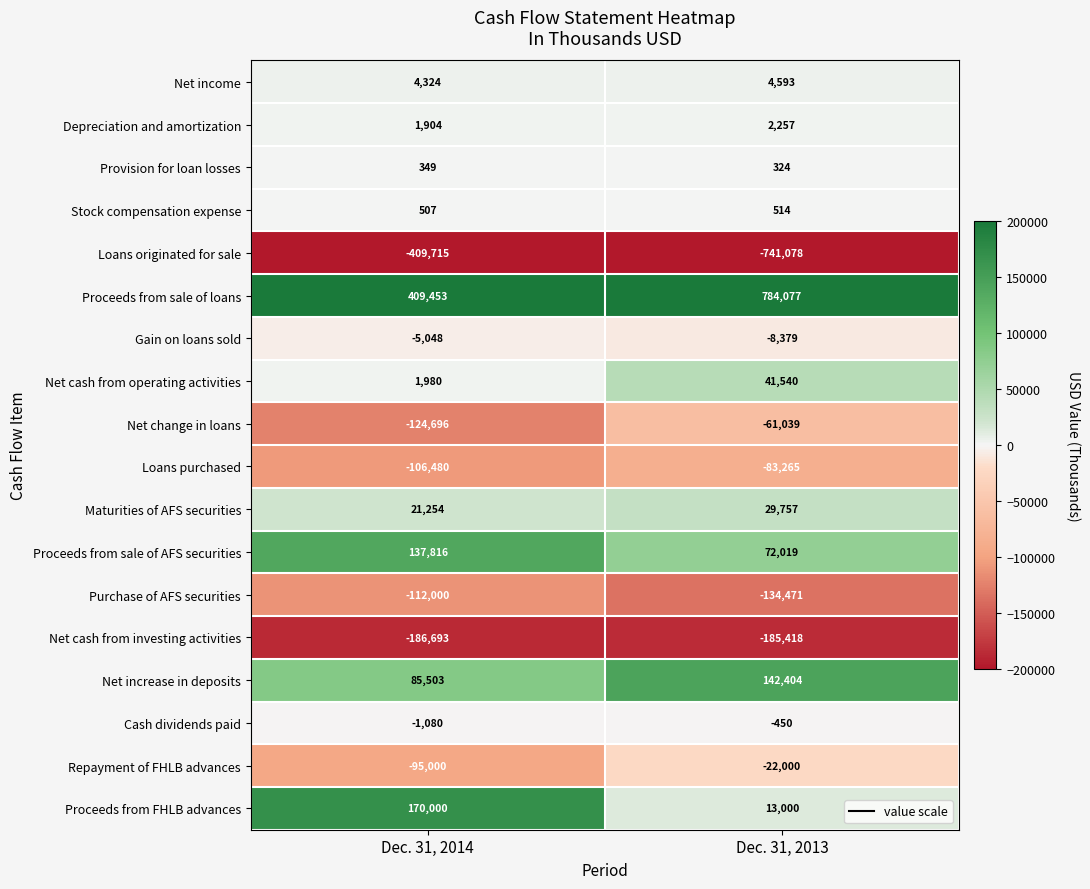

Between Dec. 31, 2014 and Dec. 31, 2013, which series saw the biggest shift?

Proceeds from sale of loans